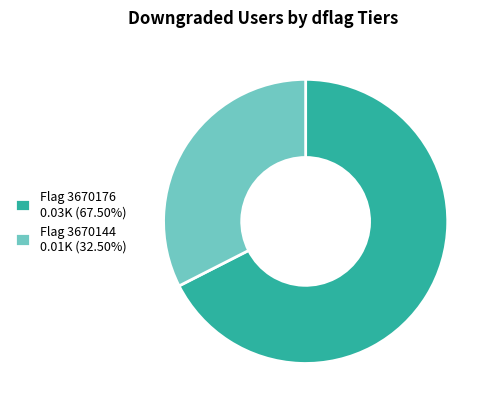

How many slices are in this pie chart?

2